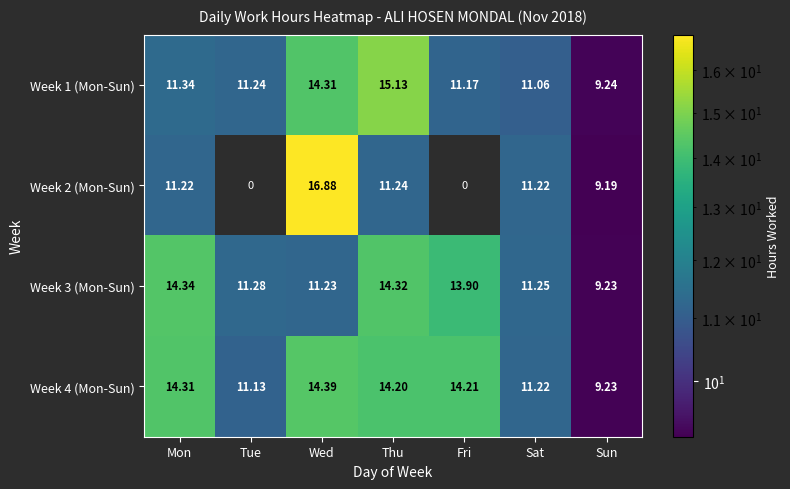

Which category has the lowest value in the Week 4 (Mon-Sun) series?

Sun